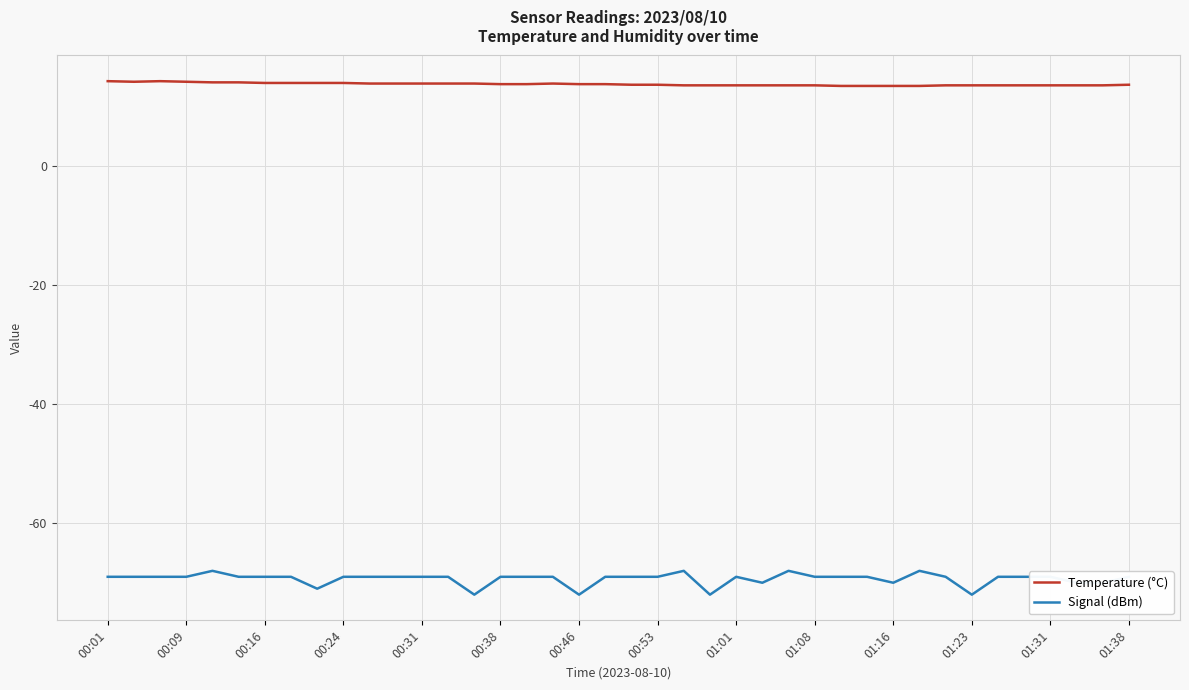

Count the number of data series in this chart.

2